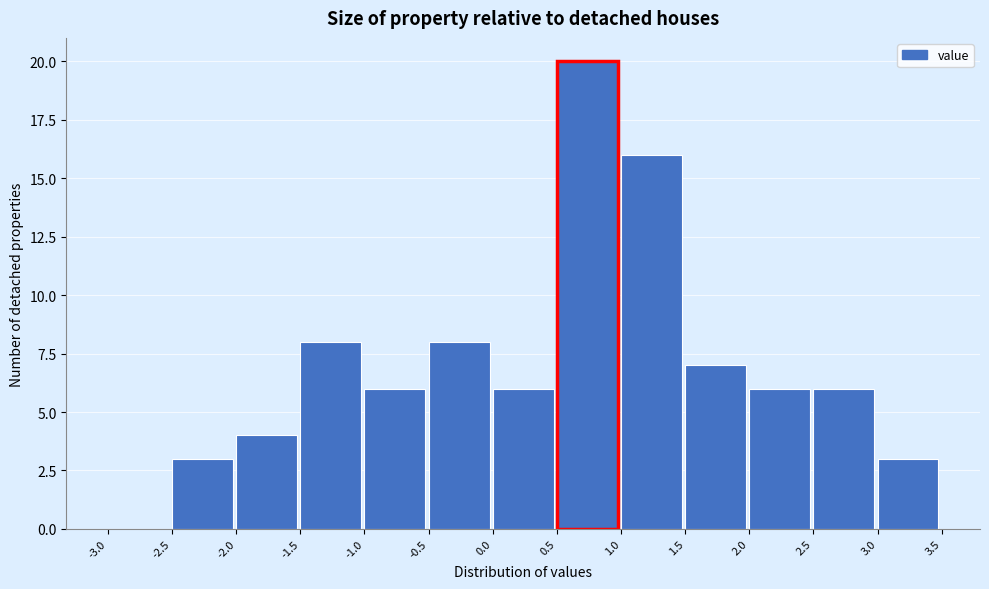

Reading left to right, transcribe this chart: for each bar, give the range it covers on the x-axis and its height. The values are not printed on the chart, so give them approximately, as read against the axis.

-3.0 to -2.5: 0
-2.5 to -2.0: 3
-2.0 to -1.5: 4
-1.5 to -1.0: 8
-1.0 to -0.5: 6
-0.5 to 0.0: 8
0.0 to 0.5: 6
0.5 to 1.0: 20
1.0 to 1.5: 16
1.5 to 2.0: 7
2.0 to 2.5: 6
2.5 to 3.0: 6
3.0 to 3.5: 3